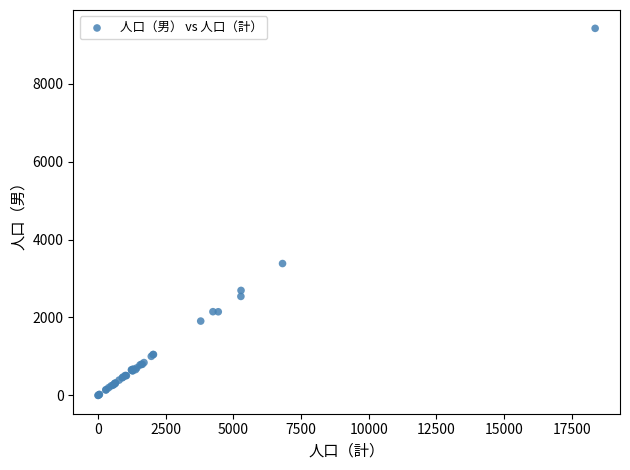

What Y value in the scatter plot is closest to 4710?

3384